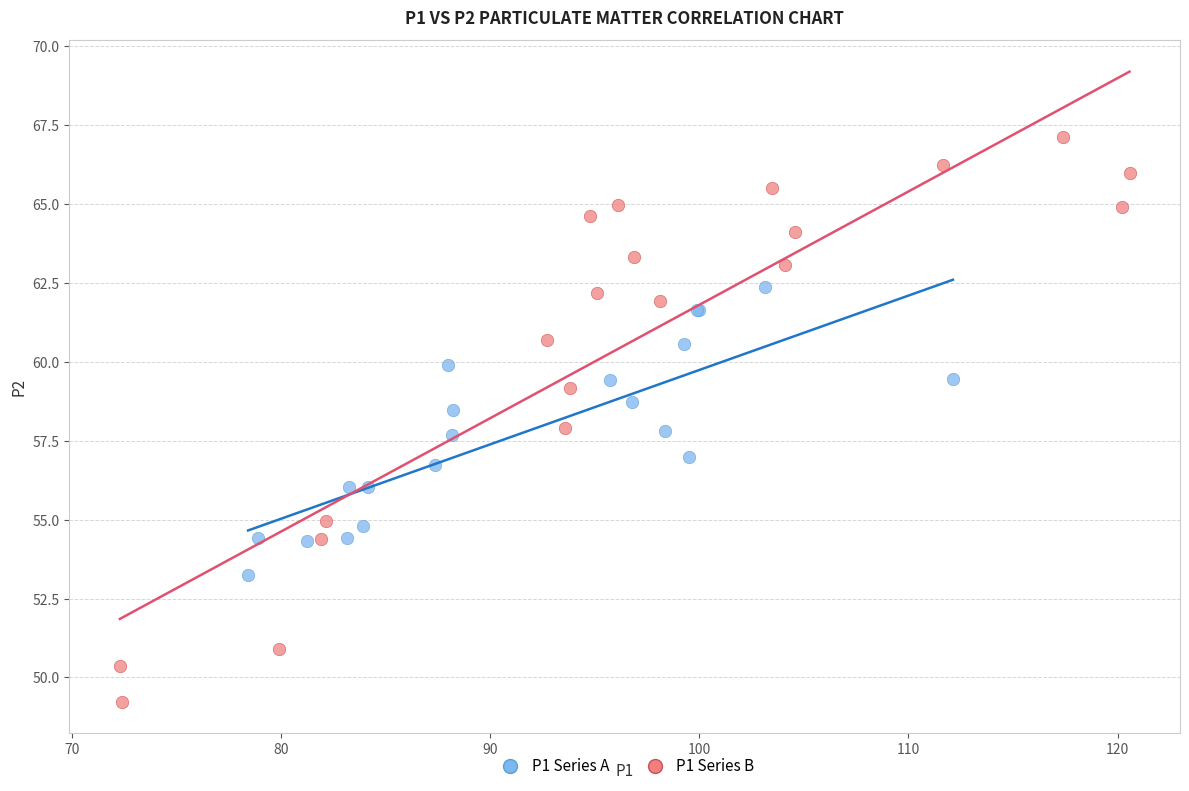

Which series reaches the maximum Y coordinate?

P1 Series B